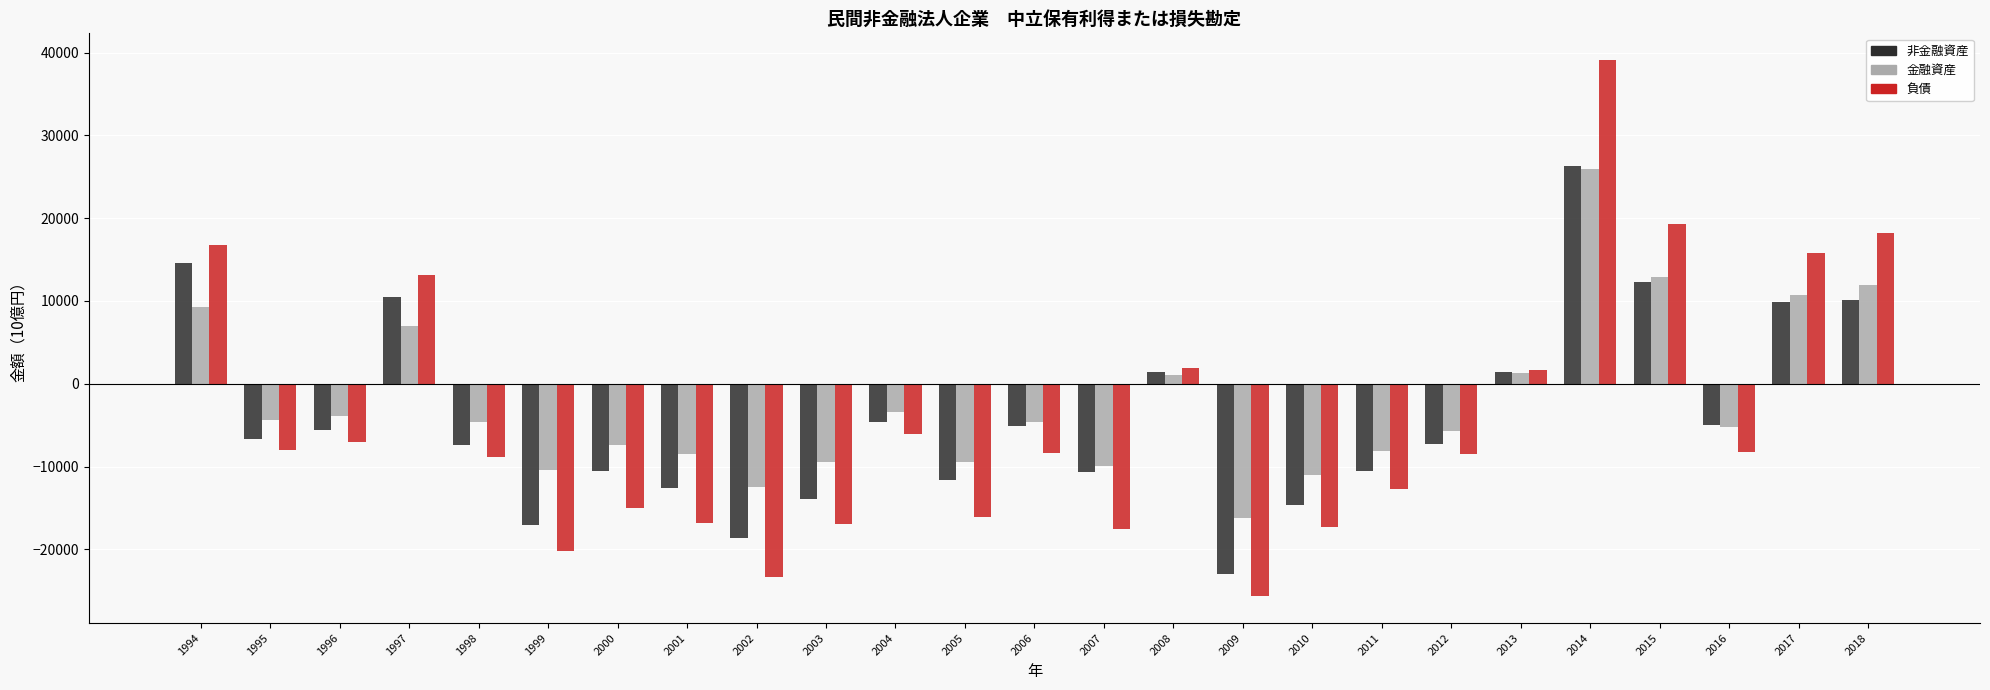

What is the highest value of the 非金融資産 series?

26298.7